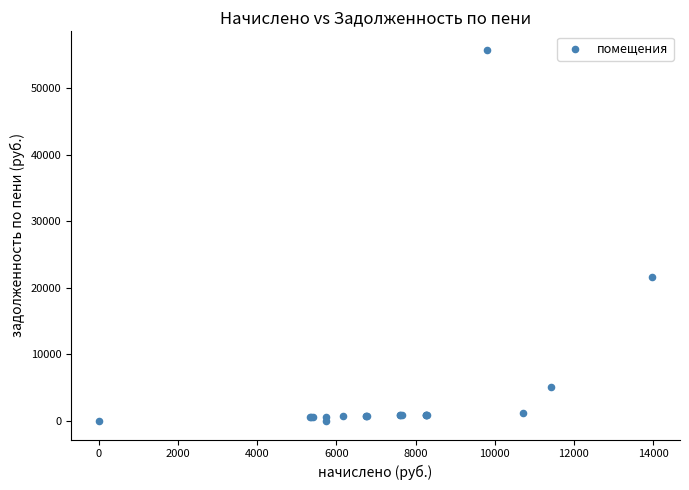

What Y value in the scatter plot is closest to 27854?

21553.5